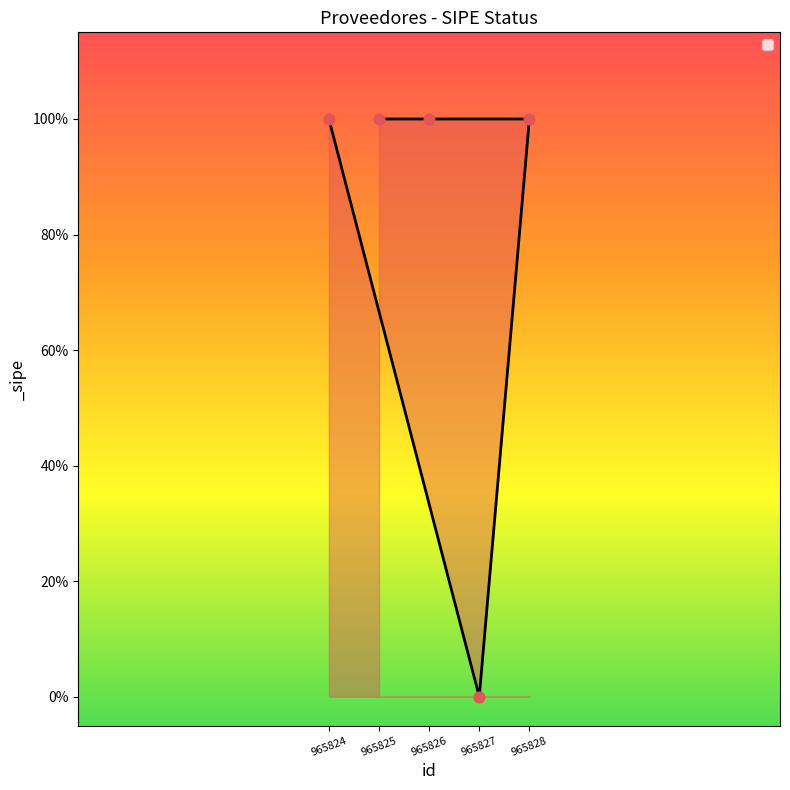

Approximately how many times larger is the value at 965826 compared to 965825?

1.0